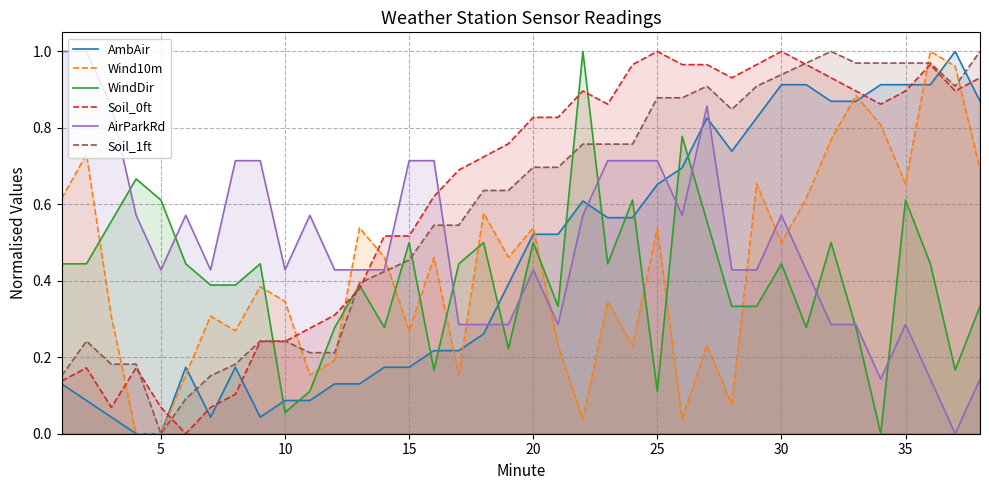

Is it true that AirParkRd equals 0.7 at 5?

False